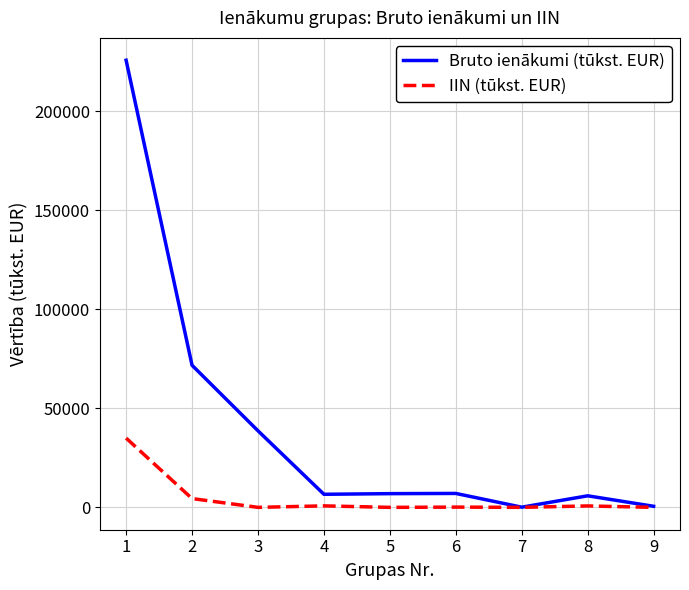

Between 2 and 6, which series saw the biggest shift?

Bruto ienākumi (tūkst. EUR)